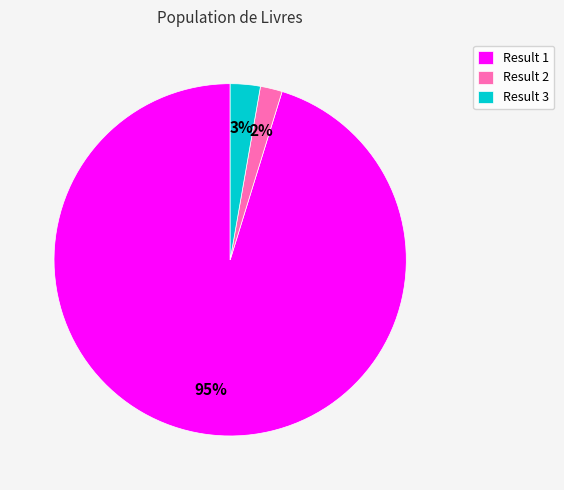

How many segments does this pie chart have?

3